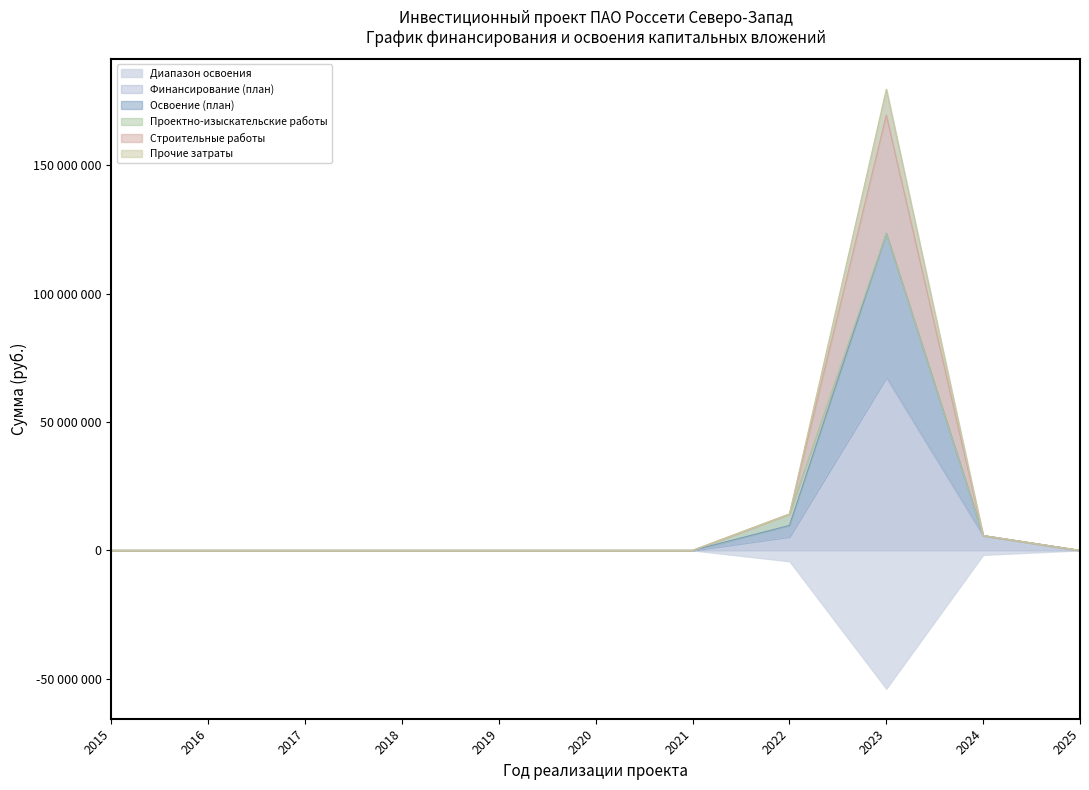

Count the number of categories in the chart.

11